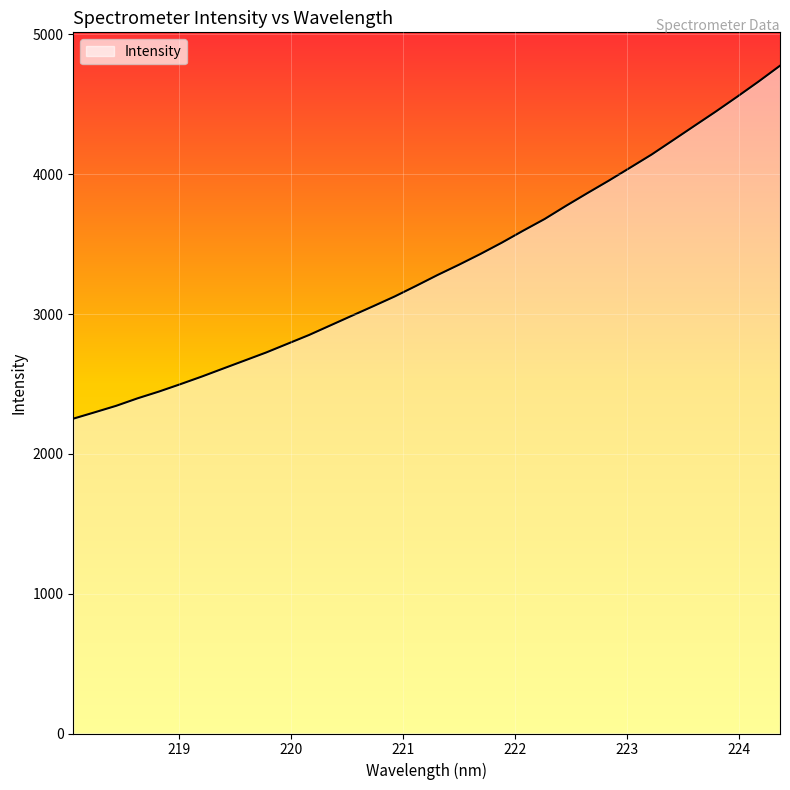

How many categories are shown in the chart?

34